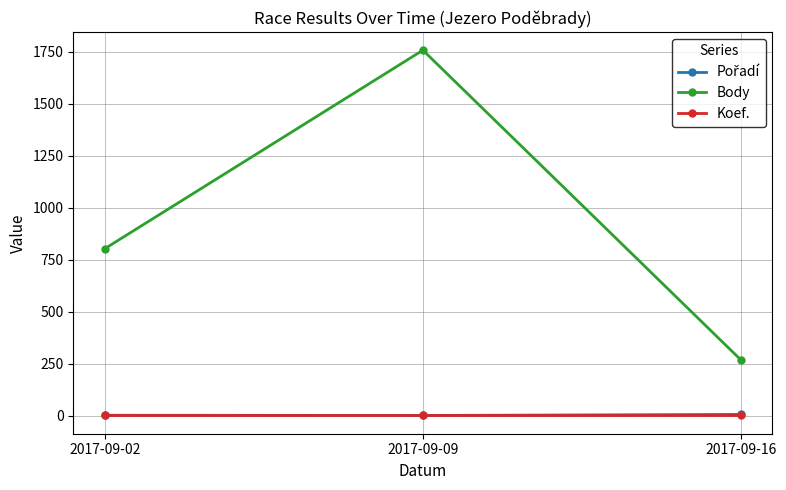

What is the highest value of the Body series?

1758